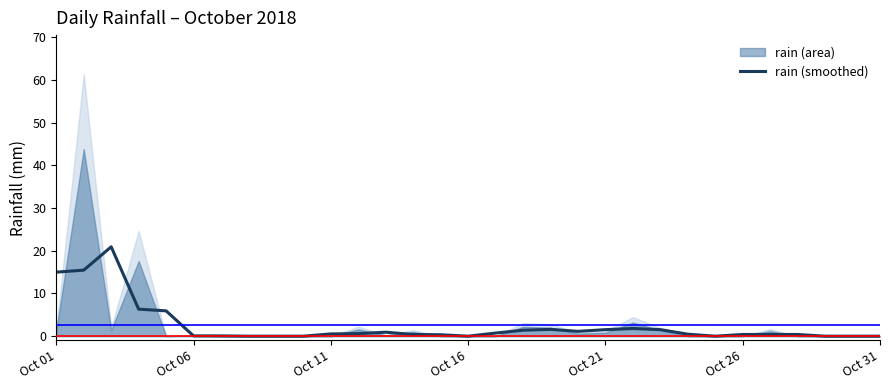

What is the average value?

2.5